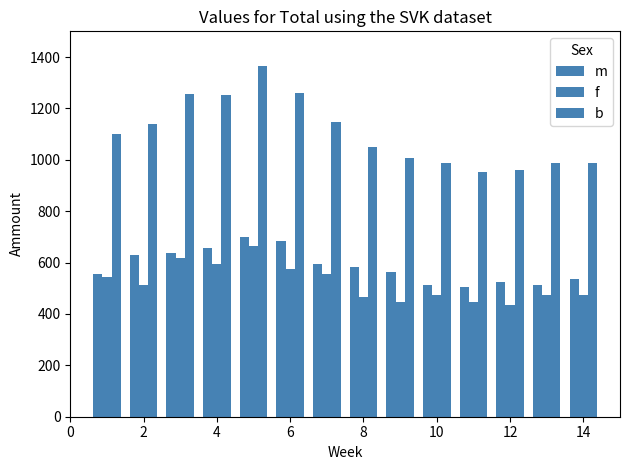

Count the number of data series in this chart.

3